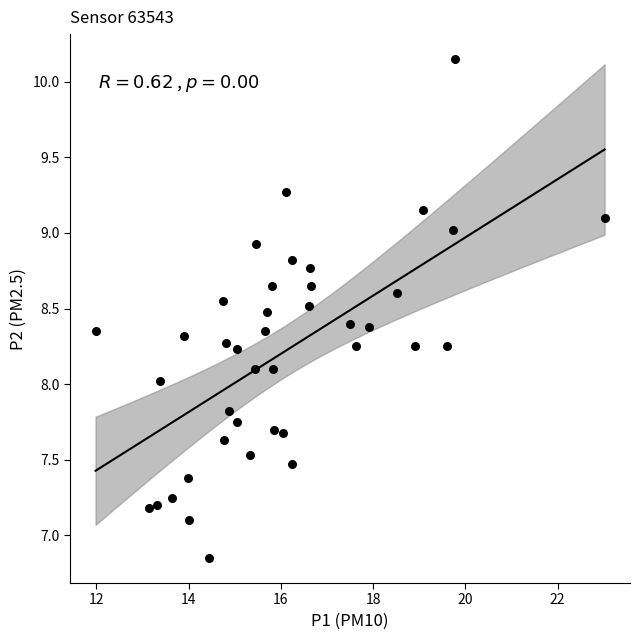

What is the range of Y values (max minus min)?

3.3